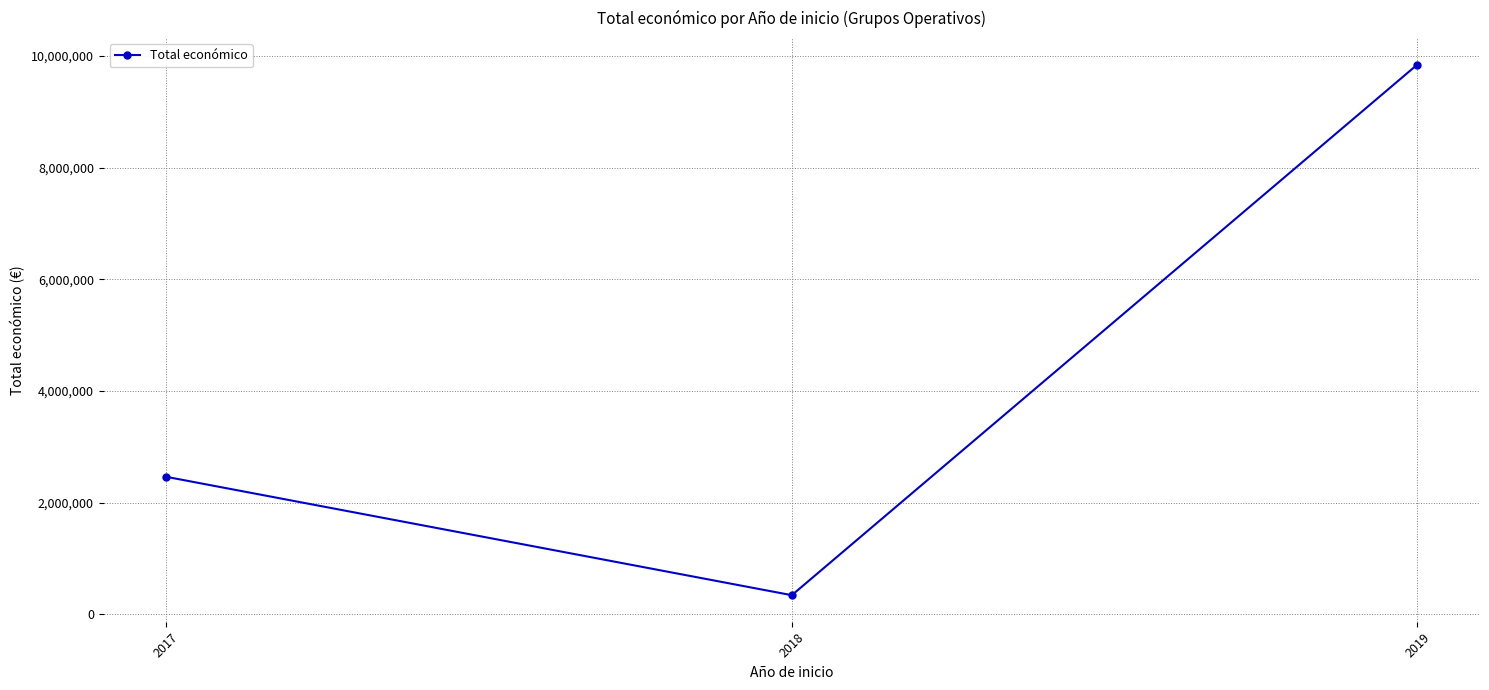

How many data points are less than 2464572?

1